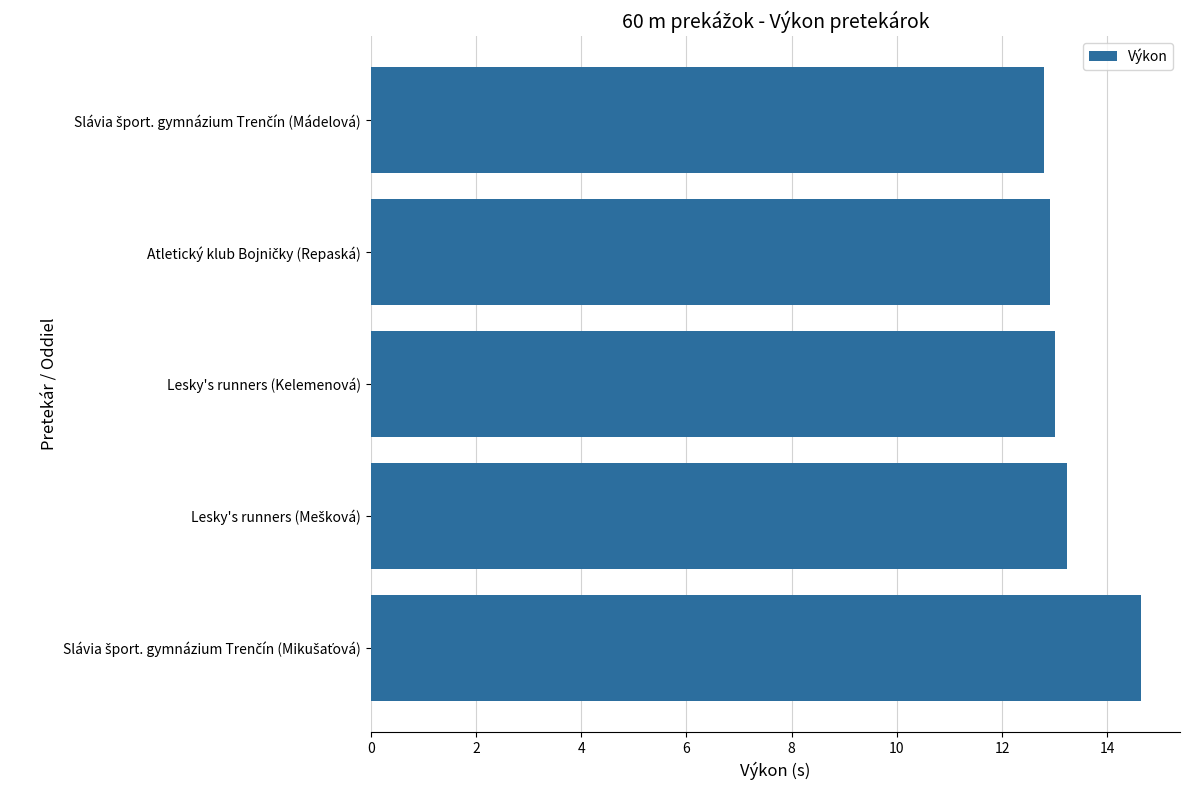

Is it true that the value at Lesky's runners (Kelemenová) is 13.0?

True